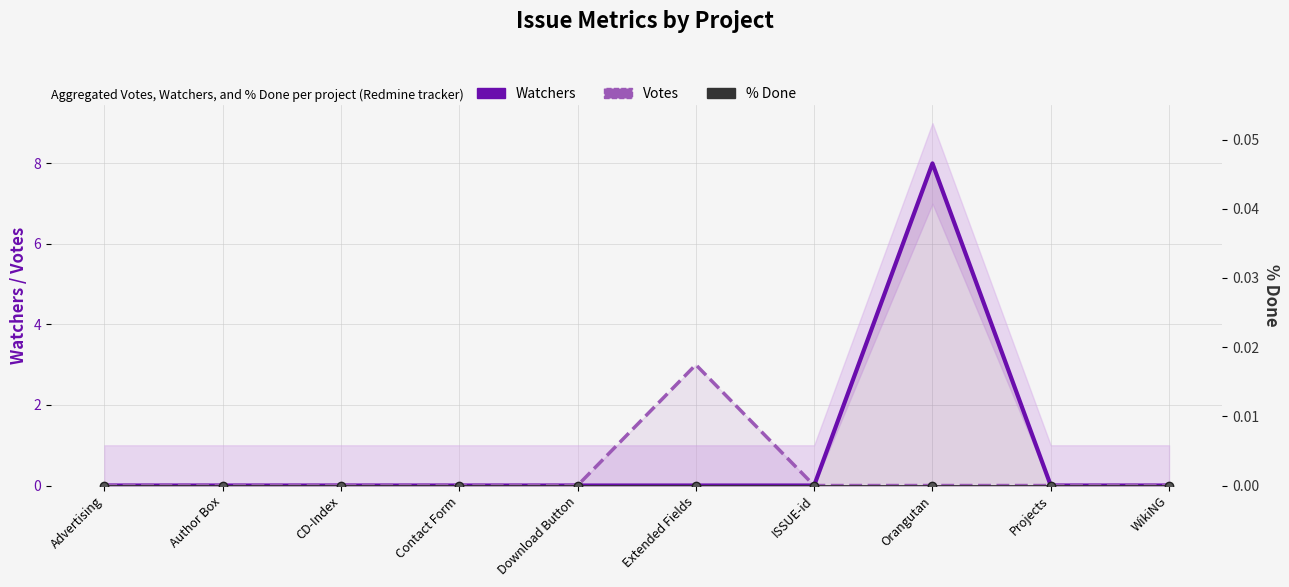

Where is the first local maximum for Watchers?

Orangutan